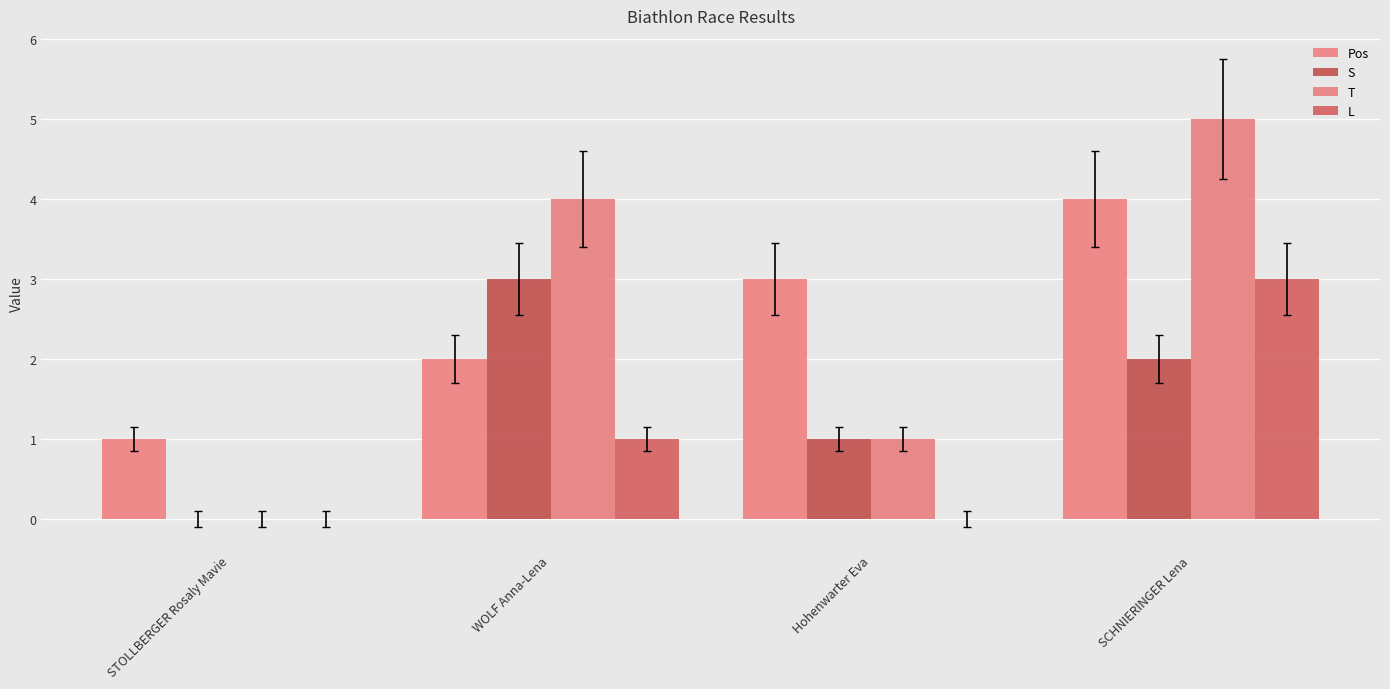

What is the value of the Pos bar at the 1st from the left?

1